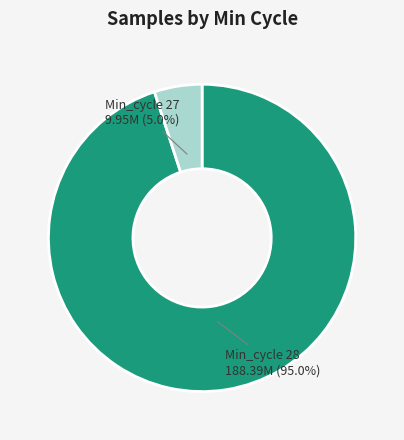

Which category has the biggest portion of the pie?

Min_cycle 28